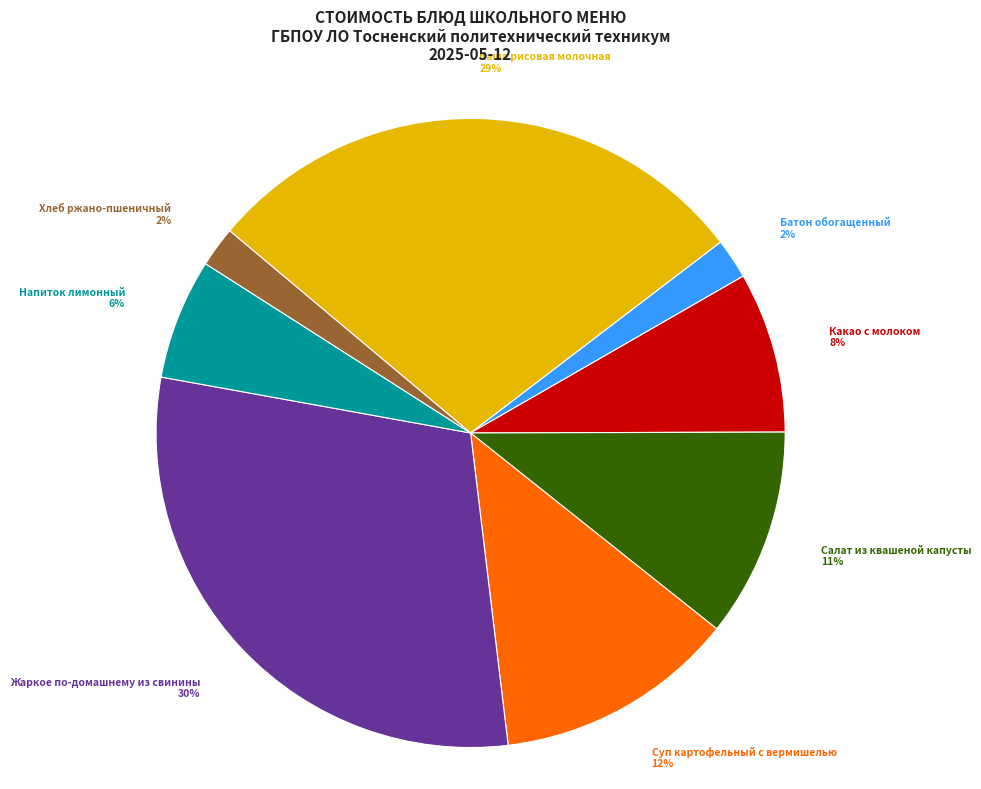

What is the largest slice in the pie chart?

Жаркое по-домашнему из свинины